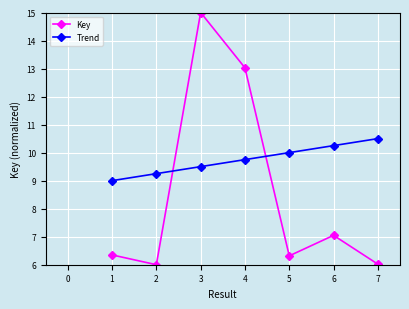

Between which two adjacent categories do Key and Trend first intersect?

2 and 3